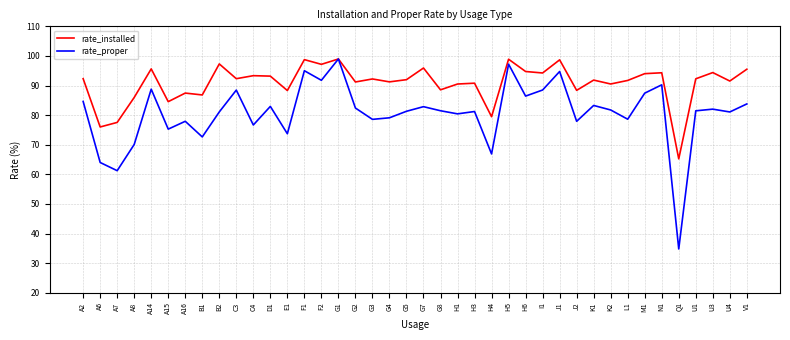

What is the maximum value for rate_proper?

99.0